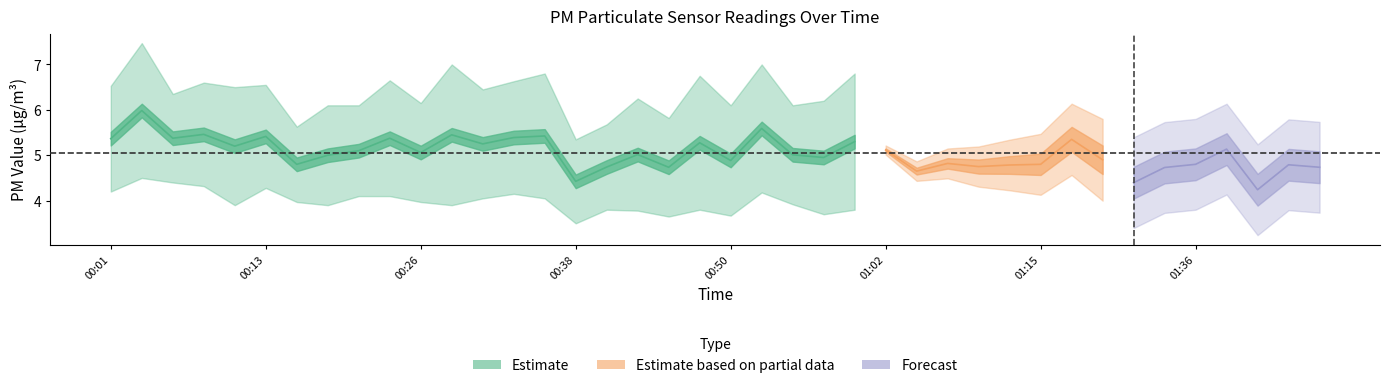

Where is P2 nearest to the value 3?

01:41